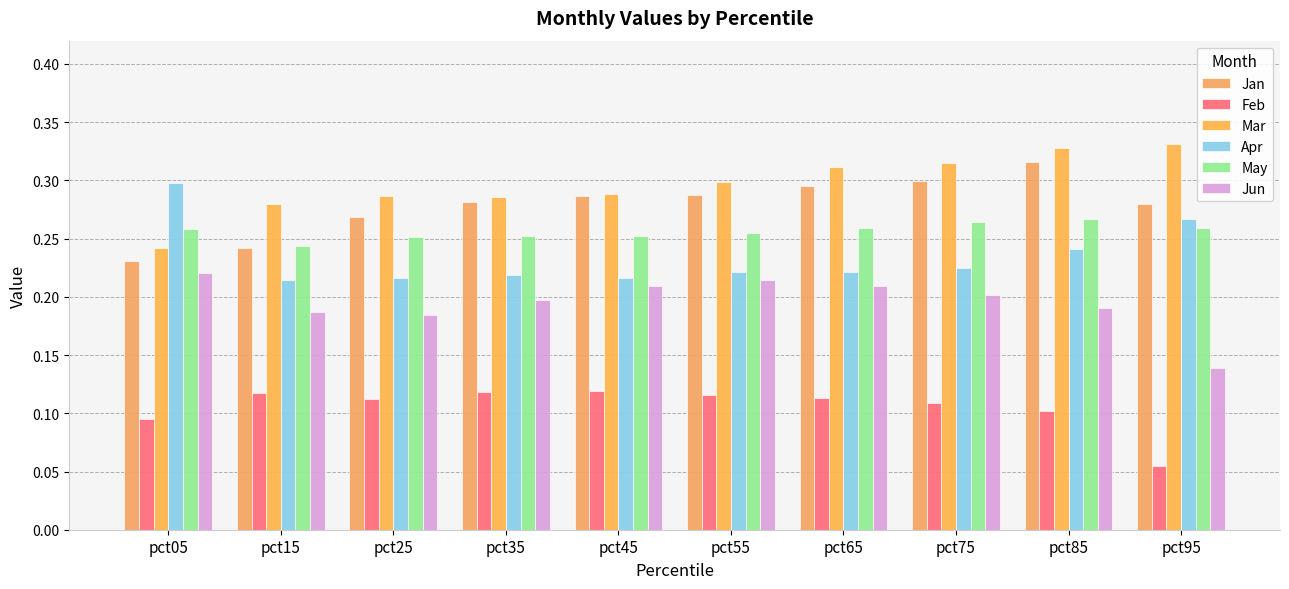

How many groups of bars are there?

10